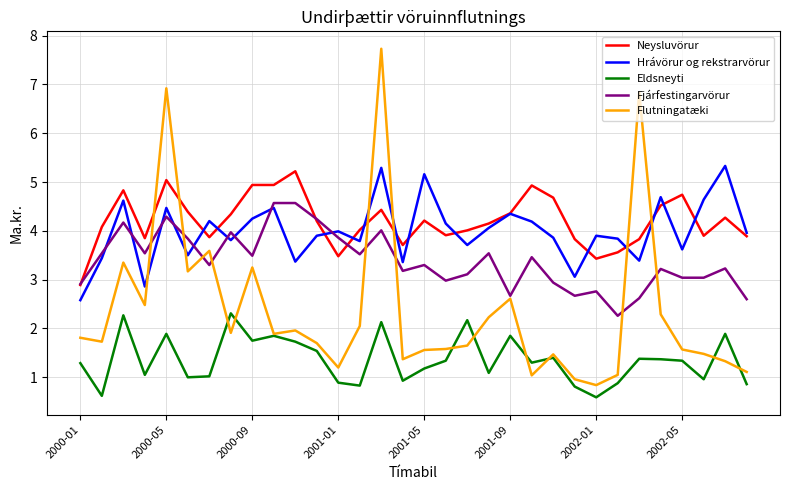

Which series has the largest range (max minus min)?

Flutningatæki